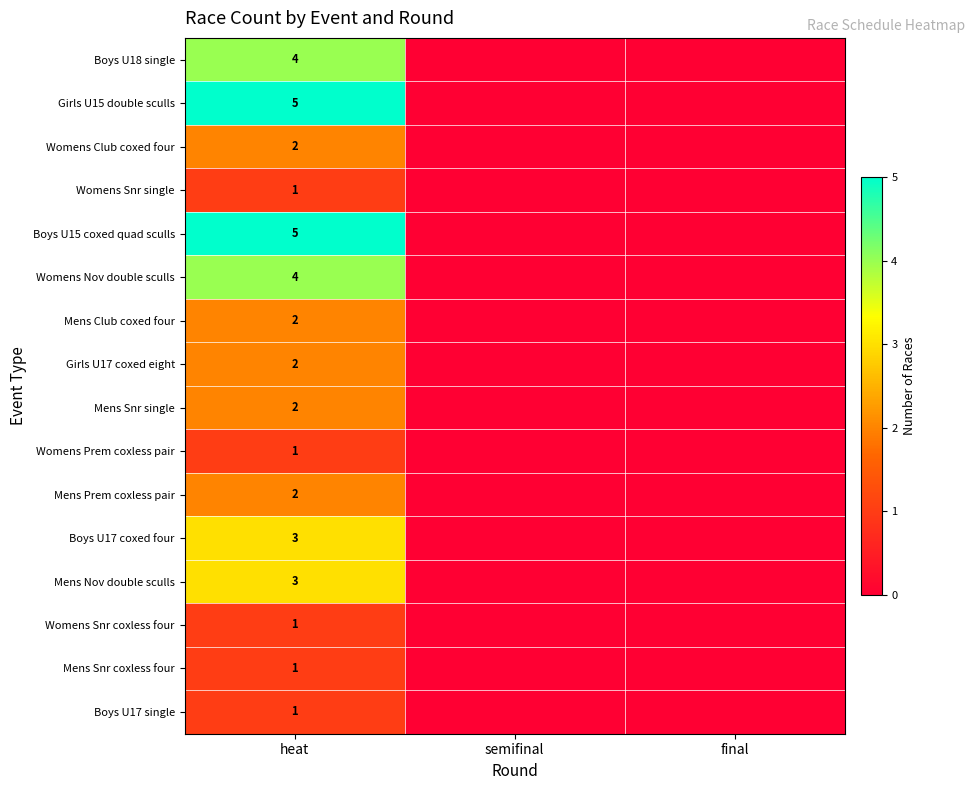

Is the value of Boys U17 coxed four at heat greater than the value of Girls U17 coxed eight at heat?

Yes